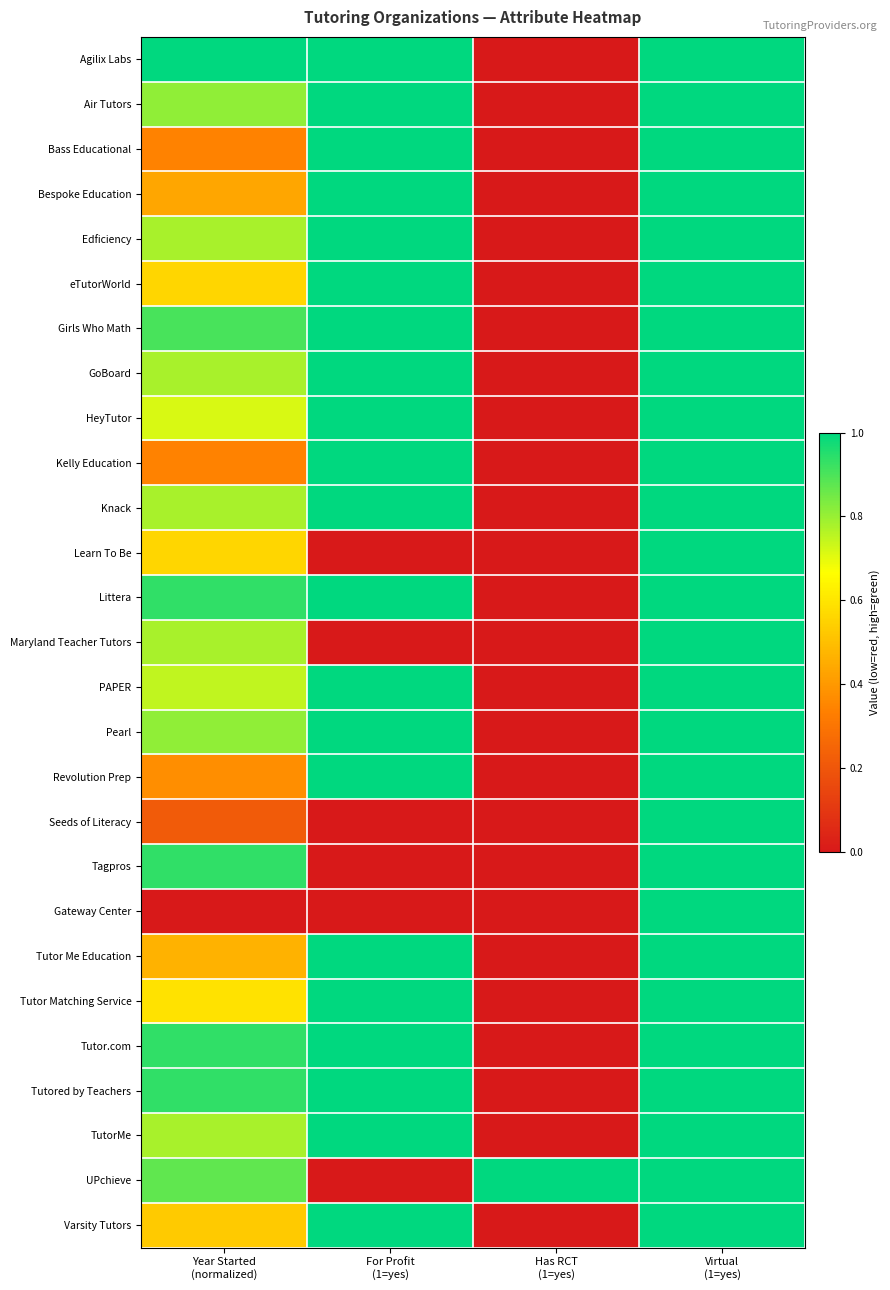

Reading right to left, what are all the values shown in this chart?

Agilix Labs: Virtual
(1=yes)=1.0	Has RCT
(1=yes)=0.0	For Profit
(1=yes)=1.0	Year Started
(normalized)=1.0
Air Tutors: Virtual
(1=yes)=1.0	Has RCT
(1=yes)=0.0	For Profit
(1=yes)=1.0	Year Started
(normalized)=0.8
Bass Educational: Virtual
(1=yes)=1.0	Has RCT
(1=yes)=0.0	For Profit
(1=yes)=1.0	Year Started
(normalized)=0.3
Bespoke Education: Virtual
(1=yes)=1.0	Has RCT
(1=yes)=0.0	For Profit
(1=yes)=1.0	Year Started
(normalized)=0.4
Edficiency: Virtual
(1=yes)=1.0	Has RCT
(1=yes)=0.0	For Profit
(1=yes)=1.0	Year Started
(normalized)=0.8
eTutorWorld: Virtual
(1=yes)=1.0	Has RCT
(1=yes)=0.0	For Profit
(1=yes)=1.0	Year Started
(normalized)=0.6
Girls Who Math: Virtual
(1=yes)=1.0	Has RCT
(1=yes)=0.0	For Profit
(1=yes)=1.0	Year Started
(normalized)=0.9
GoBoard: Virtual
(1=yes)=1.0	Has RCT
(1=yes)=0.0	For Profit
(1=yes)=1.0	Year Started
(normalized)=0.8
HeyTutor: Virtual
(1=yes)=1.0	Has RCT
(1=yes)=0.0	For Profit
(1=yes)=1.0	Year Started
(normalized)=0.7
Kelly Education: Virtual
(1=yes)=1.0	Has RCT
(1=yes)=0.0	For Profit
(1=yes)=1.0	Year Started
(normalized)=0.3
Knack: Virtual
(1=yes)=1.0	Has RCT
(1=yes)=0.0	For Profit
(1=yes)=1.0	Year Started
(normalized)=0.8
Learn To Be: Virtual
(1=yes)=1.0	Has RCT
(1=yes)=0.0	For Profit
(1=yes)=0.0	Year Started
(normalized)=0.6
Littera: Virtual
(1=yes)=1.0	Has RCT
(1=yes)=0.0	For Profit
(1=yes)=1.0	Year Started
(normalized)=0.9
Maryland Teacher Tutors: Virtual
(1=yes)=1.0	Has RCT
(1=yes)=0.0	For Profit
(1=yes)=0.0	Year Started
(normalized)=0.8
PAPER: Virtual
(1=yes)=1.0	Has RCT
(1=yes)=0.0	For Profit
(1=yes)=1.0	Year Started
(normalized)=0.7
Pearl: Virtual
(1=yes)=1.0	Has RCT
(1=yes)=0.0	For Profit
(1=yes)=1.0	Year Started
(normalized)=0.8
Revolution Prep: Virtual
(1=yes)=1.0	Has RCT
(1=yes)=0.0	For Profit
(1=yes)=1.0	Year Started
(normalized)=0.4
Seeds of Literacy: Virtual
(1=yes)=1.0	Has RCT
(1=yes)=0.0	For Profit
(1=yes)=0.0	Year Started
(normalized)=0.2
Tagpros: Virtual
(1=yes)=1.0	Has RCT
(1=yes)=0.0	For Profit
(1=yes)=0.0	Year Started
(normalized)=0.9
Gateway Center: Virtual
(1=yes)=1.0	Has RCT
(1=yes)=0.0	For Profit
(1=yes)=0.0	Year Started
(normalized)=0.0
Tutor Me Education: Virtual
(1=yes)=1.0	Has RCT
(1=yes)=0.0	For Profit
(1=yes)=1.0	Year Started
(normalized)=0.5
Tutor Matching Service: Virtual
(1=yes)=1.0	Has RCT
(1=yes)=0.0	For Profit
(1=yes)=1.0	Year Started
(normalized)=0.6
Tutor.com: Virtual
(1=yes)=1.0	Has RCT
(1=yes)=0.0	For Profit
(1=yes)=1.0	Year Started
(normalized)=0.9
Tutored by Teachers: Virtual
(1=yes)=1.0	Has RCT
(1=yes)=0.0	For Profit
(1=yes)=1.0	Year Started
(normalized)=0.9
TutorMe: Virtual
(1=yes)=1.0	Has RCT
(1=yes)=0.0	For Profit
(1=yes)=1.0	Year Started
(normalized)=0.8
UPchieve: Virtual
(1=yes)=1.0	Has RCT
(1=yes)=1.0	For Profit
(1=yes)=0.0	Year Started
(normalized)=0.9
Varsity Tutors: Virtual
(1=yes)=1.0	Has RCT
(1=yes)=0.0	For Profit
(1=yes)=1.0	Year Started
(normalized)=0.5